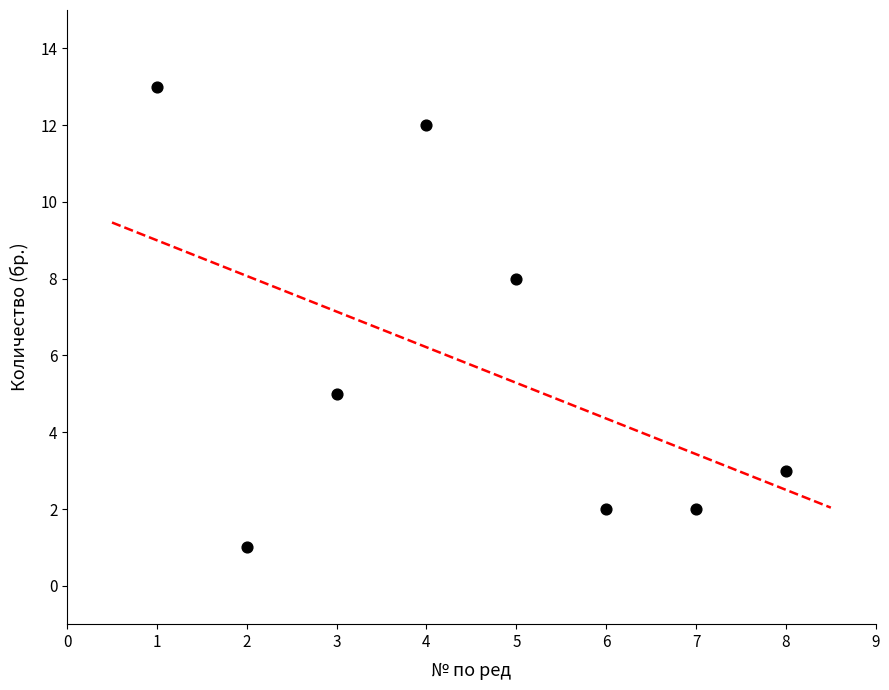

What is the range of X values (max minus min)?

7